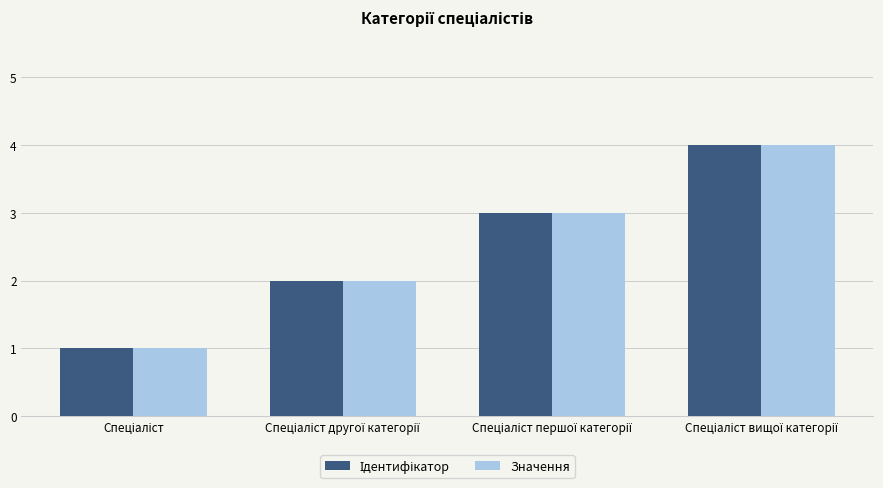

What is the difference between the maximum and minimum values in the Значення series?

3